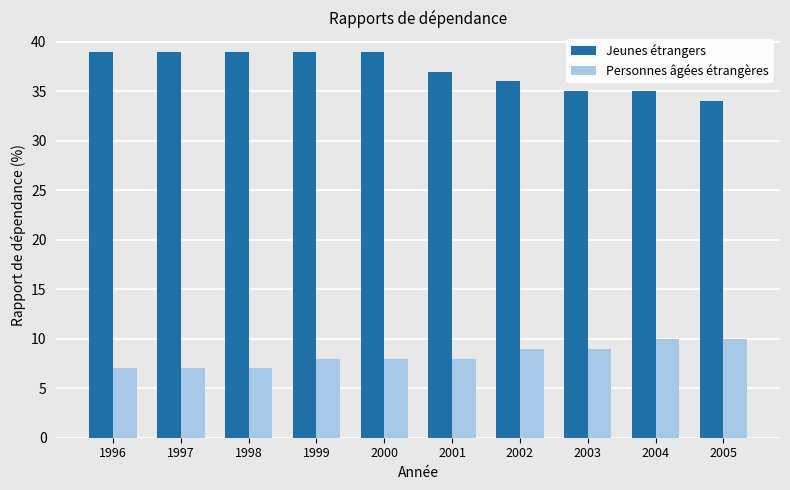

Count the Personnes âgées étrangères values in the range 7 to 9.

8